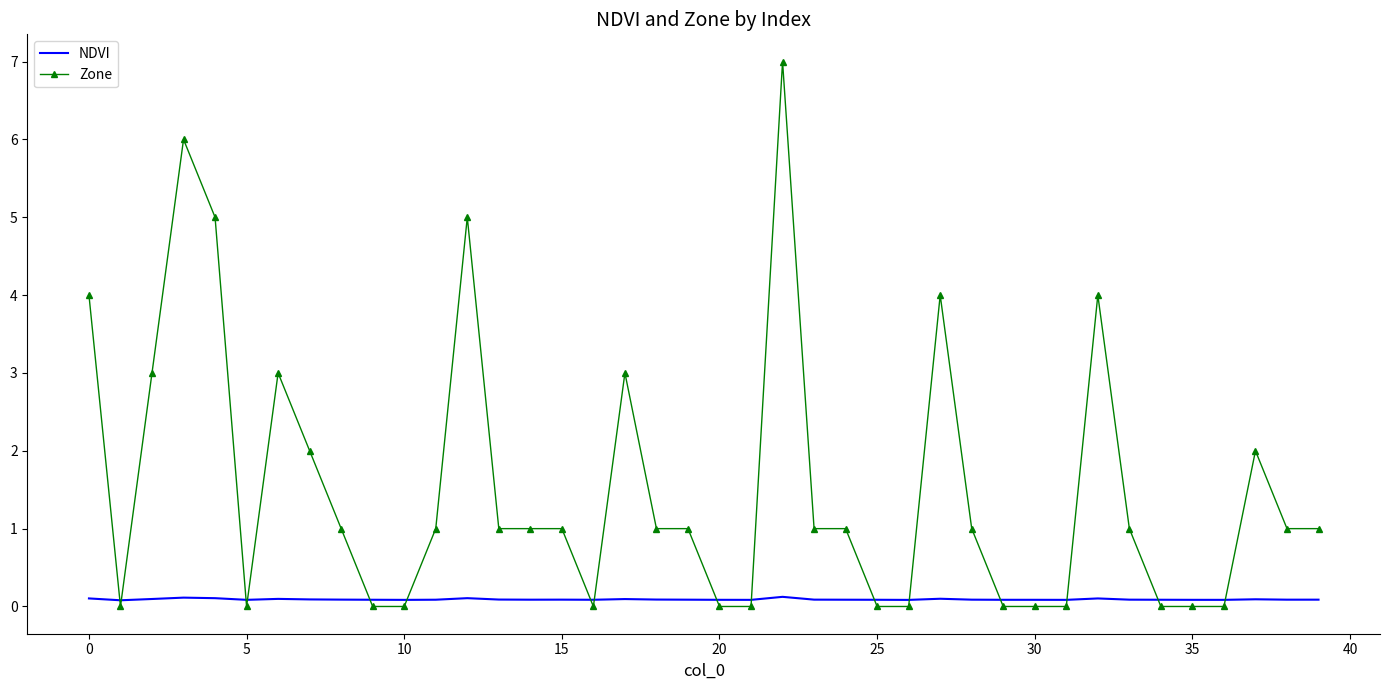

Which series has the largest total across all categories?

Zone